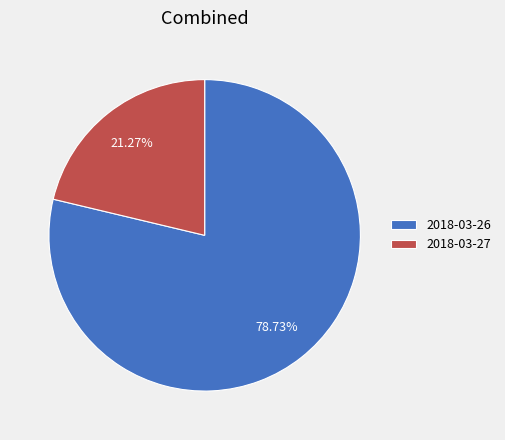

How much of the chart is everything except 2018-03-26?

21.3%